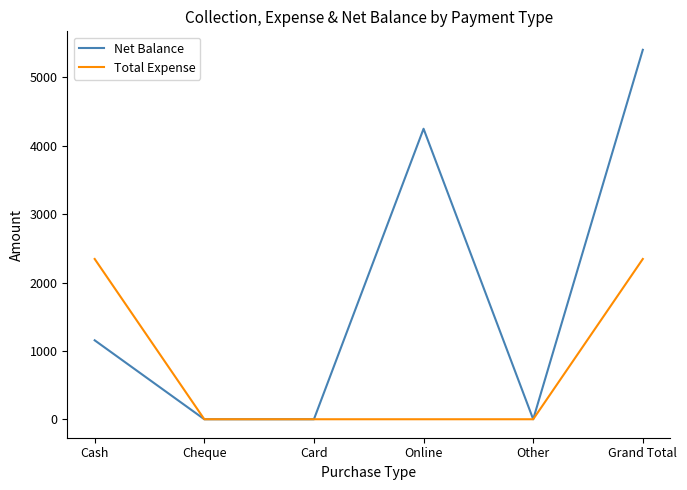

Between Online and Other, which series saw the biggest shift?

Net Balance